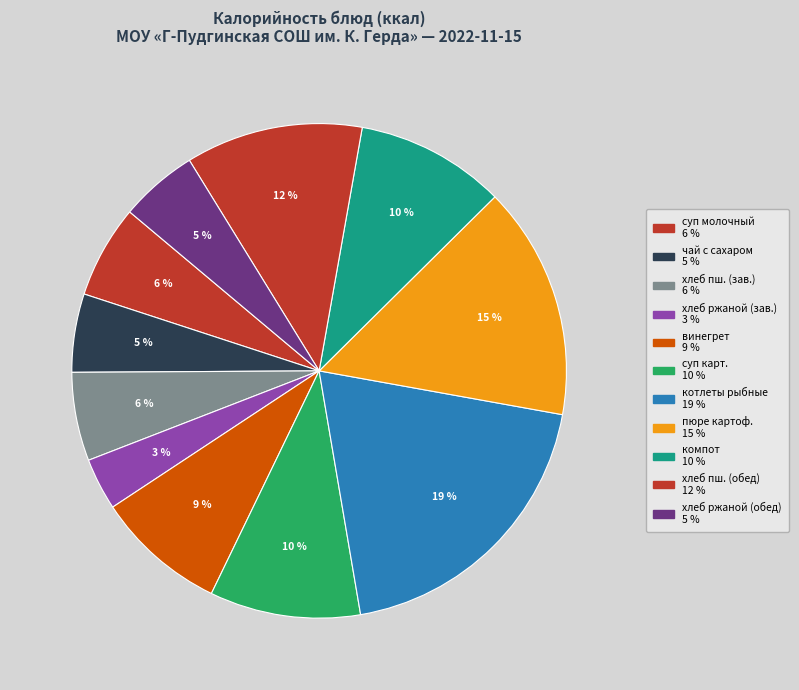

Count the number of slices in the pie.

11